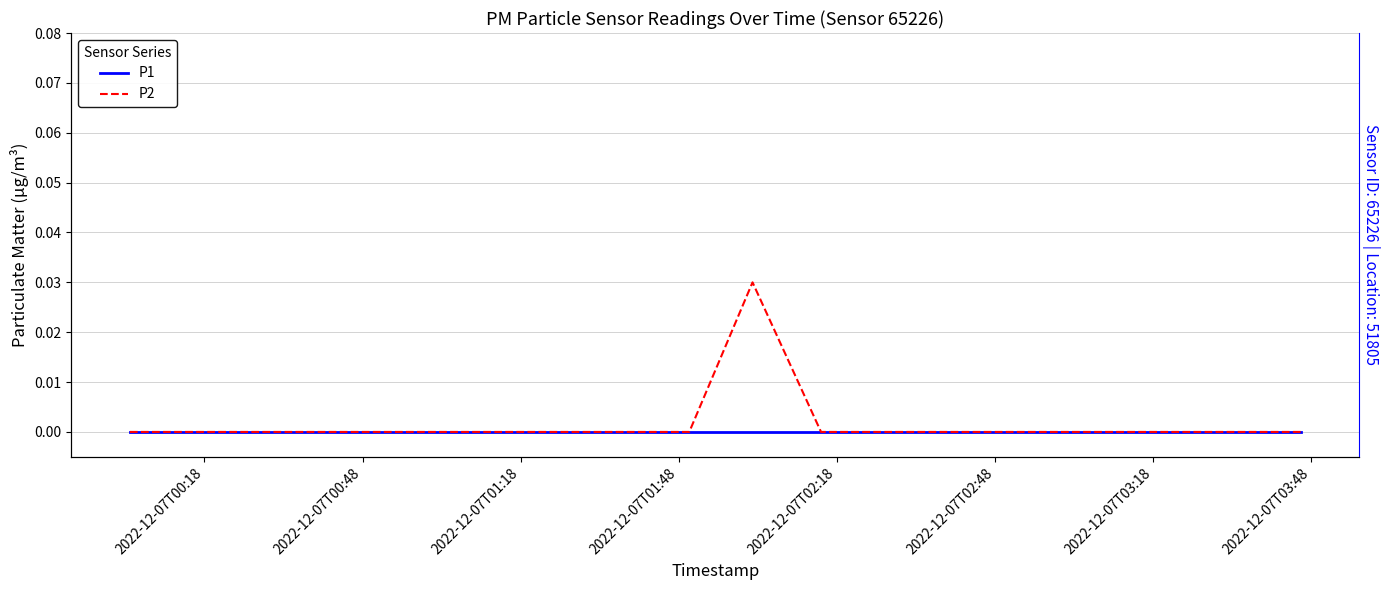

Which category has the lowest value across all series?

2022-12-07T00:18